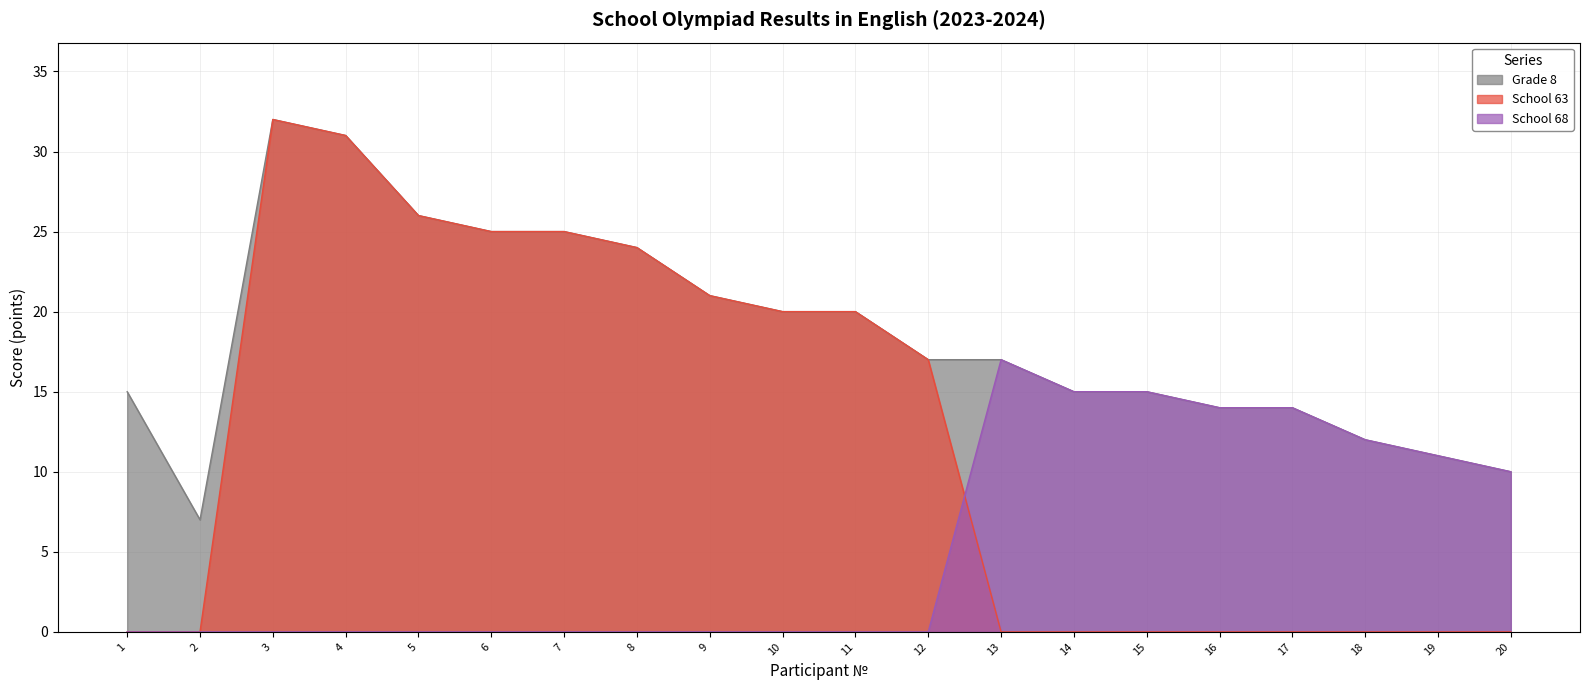

What is the greatest value displayed?

32